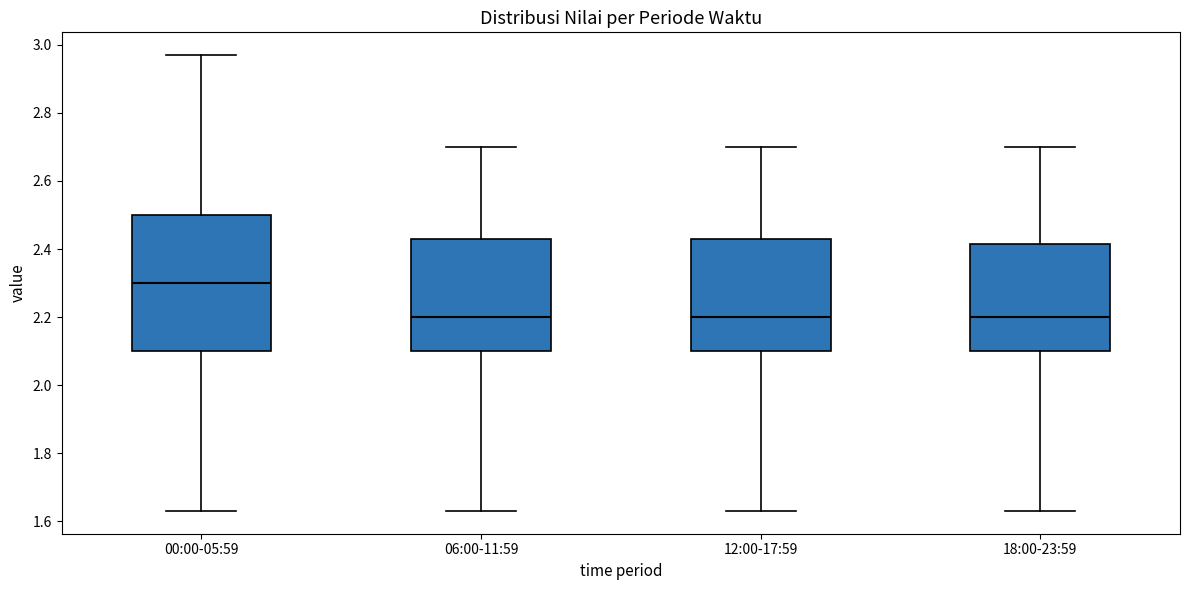

Reading left to right, read every box against the y-axis: the position of its median line, the range the box covers, and the ends of its whiskers. The values are not printed on the chart, so give them approximately, as read against the axis.

00:00-05:59: median 2.30, box 2.10 to 2.50, whiskers 1.64 to 2.98
06:00-11:59: median 2.20, box 2.10 to 2.44, whiskers 1.64 to 2.70
12:00-17:59: median 2.20, box 2.10 to 2.44, whiskers 1.64 to 2.70
18:00-23:59: median 2.20, box 2.10 to 2.42, whiskers 1.64 to 2.70